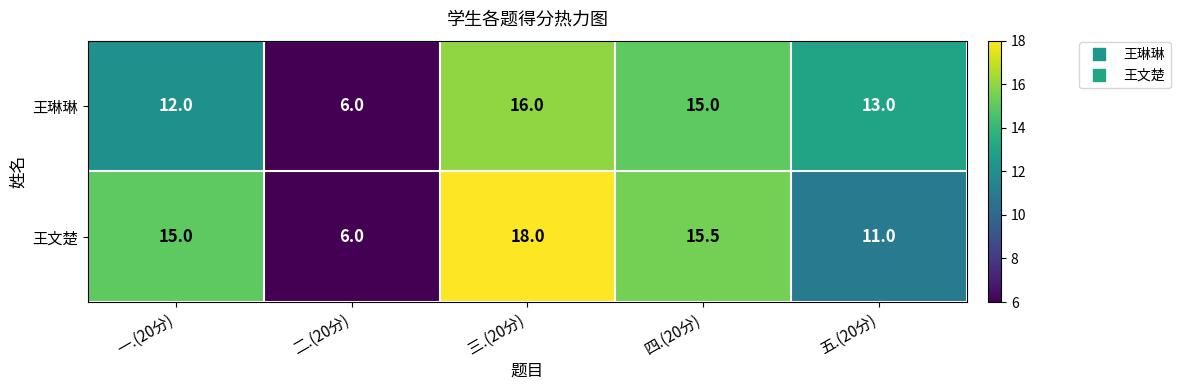

At which label does 王琳琳 first exceed 13?

三.(20分)